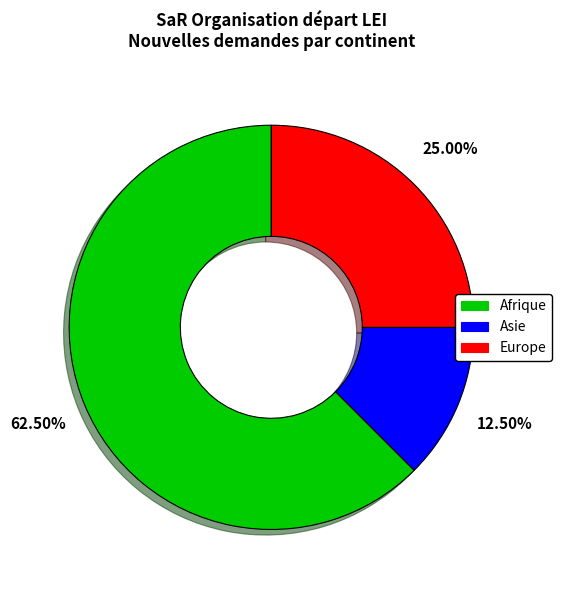

Is the sum of Asie and Europe greater than half?

No